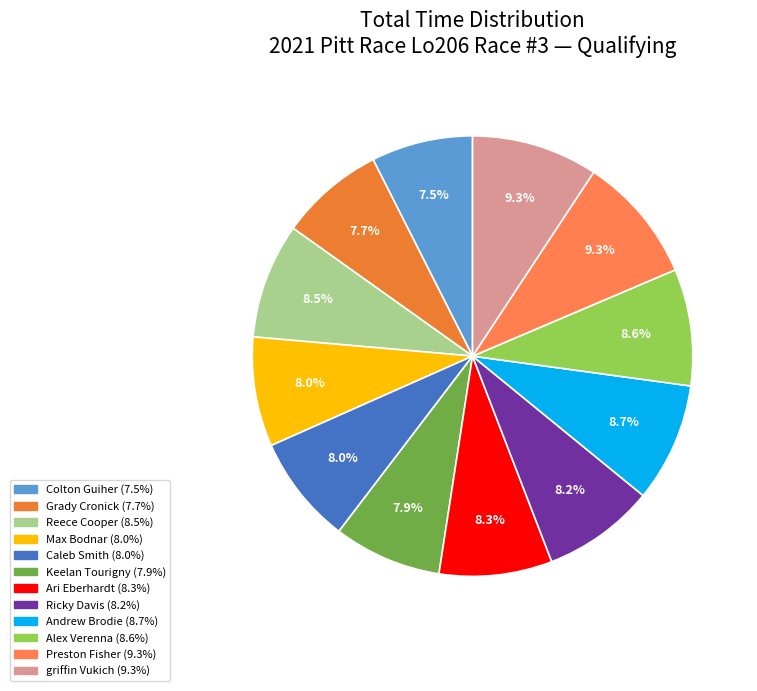

What percentage is NOT represented by Andrew Brodie?

91.3%